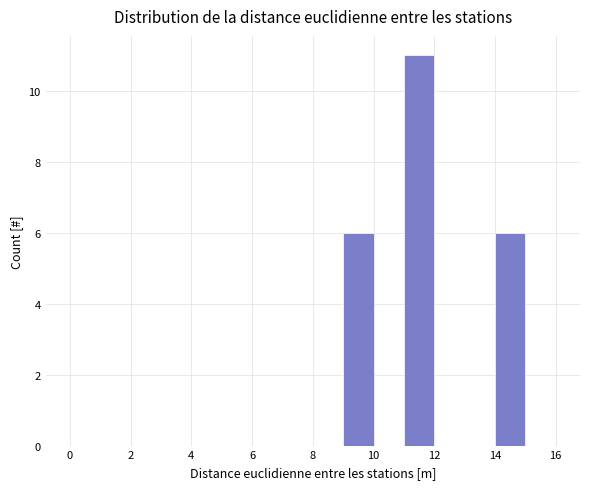

Reading left to right, list every bar in this chart as the range it spans on the x-axis followed by its height. The values are not printed on the chart, so give them approximately, as read against the axis.

0 to 1: 0
1 to 2: 0
2 to 3: 0
3 to 4: 0
4 to 5: 0
5 to 6: 0
6 to 7: 0
7 to 8: 0
8 to 9: 0
9 to 10: 6
10 to 11: 0
11 to 12: 11
12 to 13: 0
13 to 14: 0
14 to 15: 6
15 to 16: 0